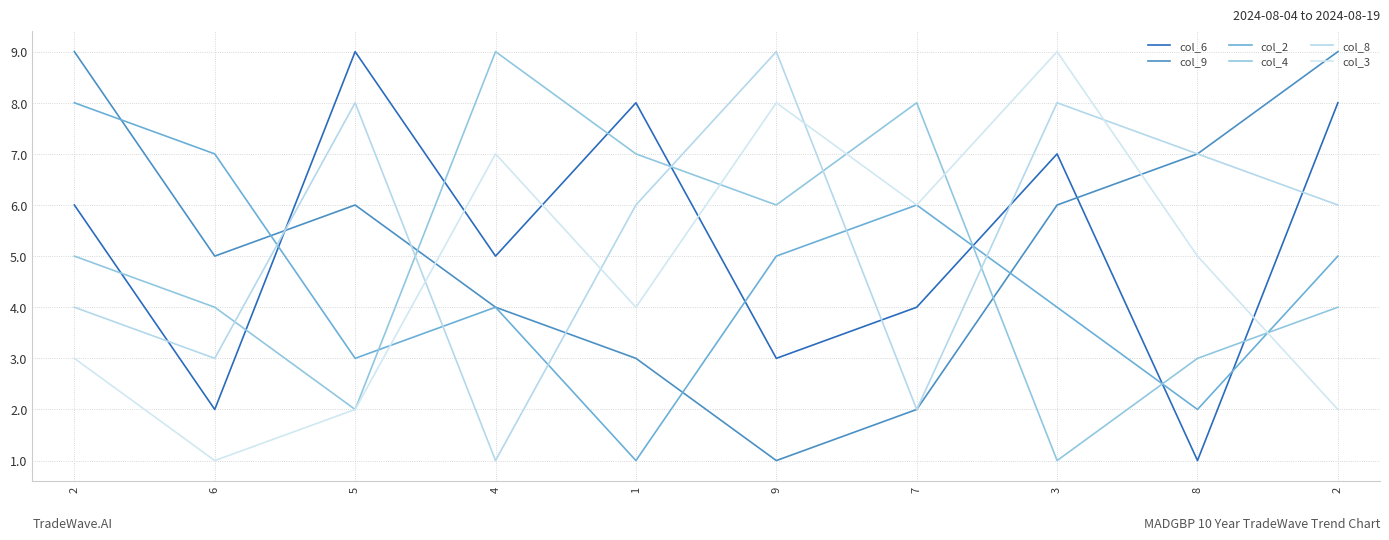

Where is col_4 nearest to the value 5?

2